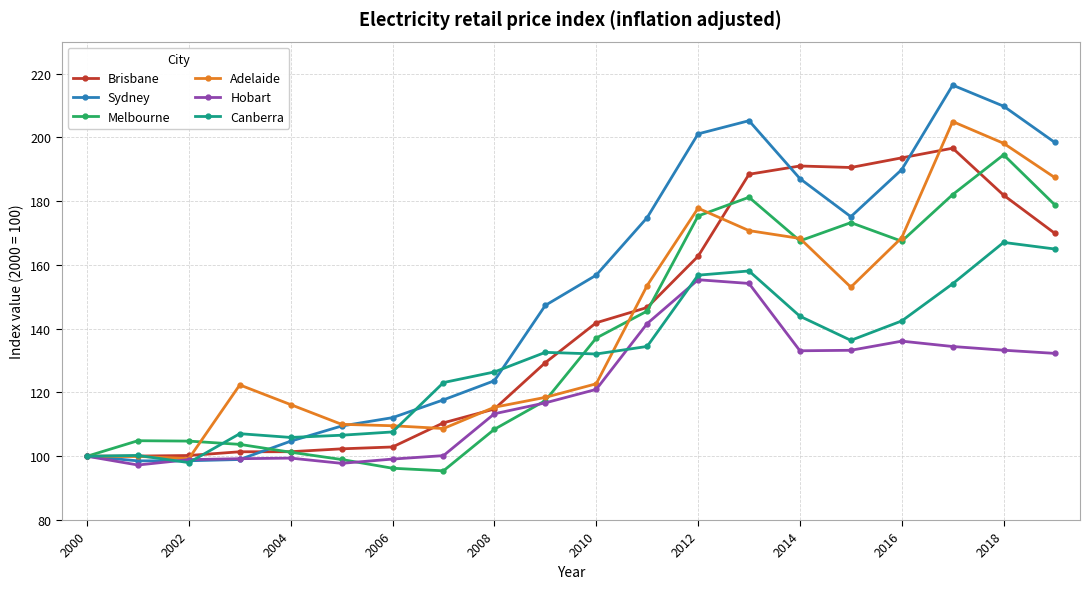

What is the maximum value for Melbourne?

194.5